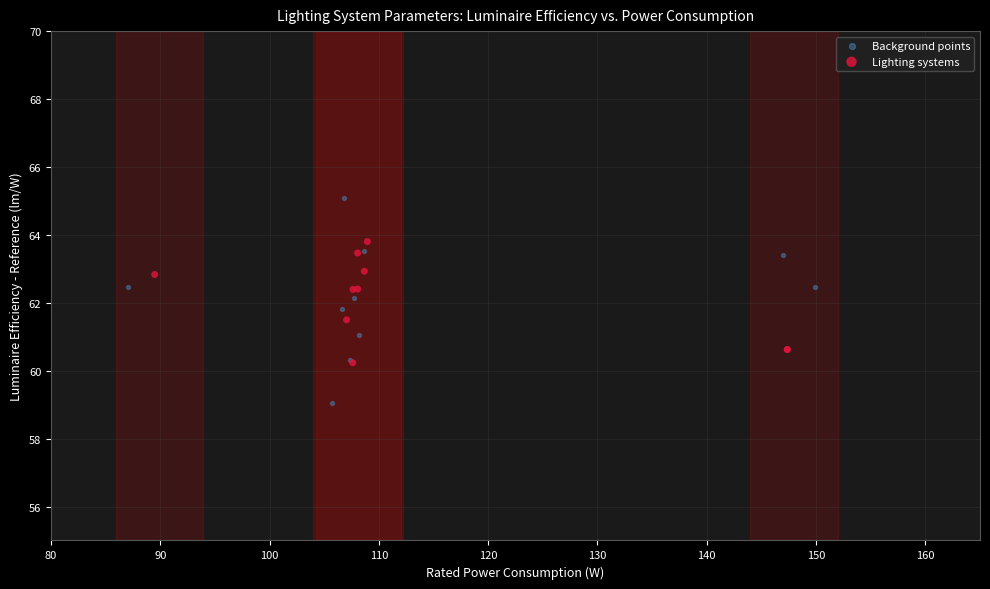

Which series reaches the maximum Y coordinate?

Background points